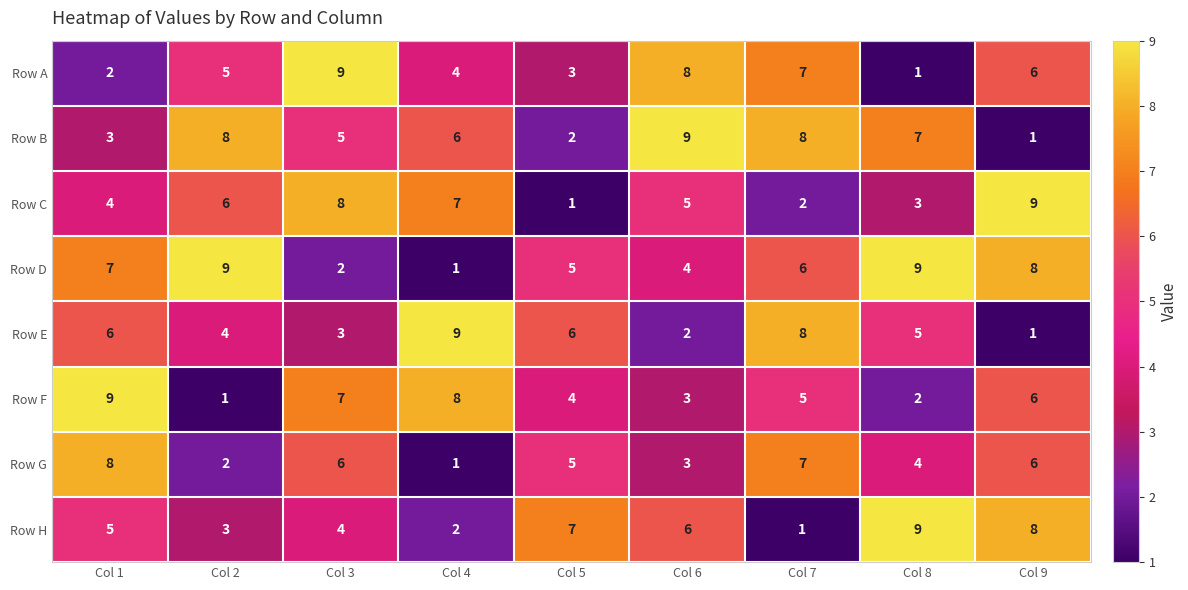

At which label does Row D reach its minimum?

Col 4